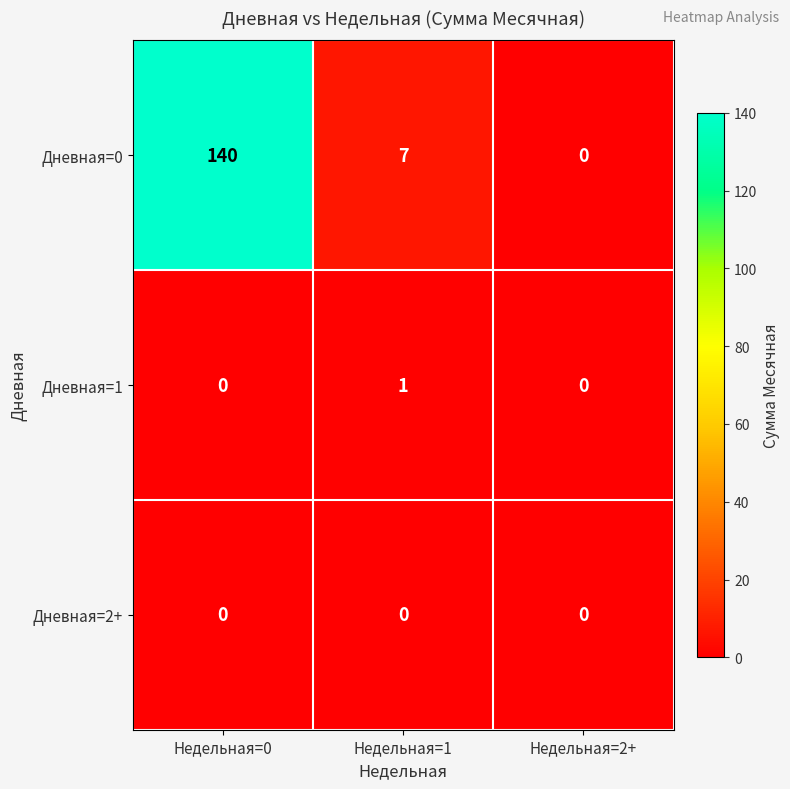

What is the maximum value shown in the chart?

140